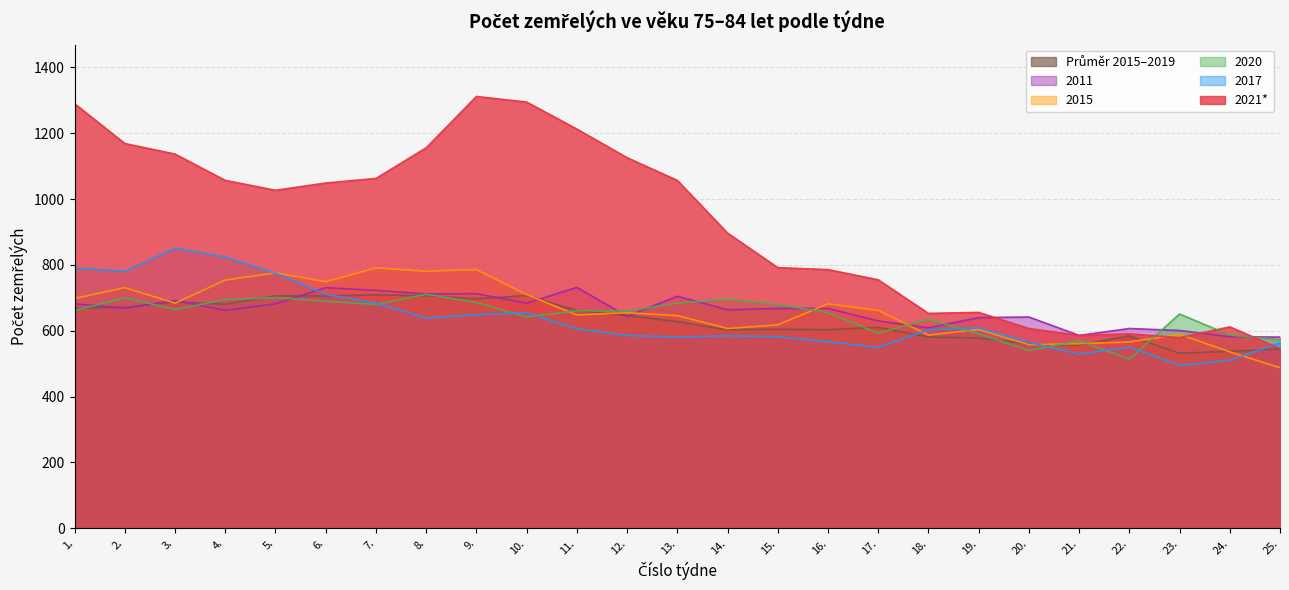

Which series has the largest total across all categories?

2021*